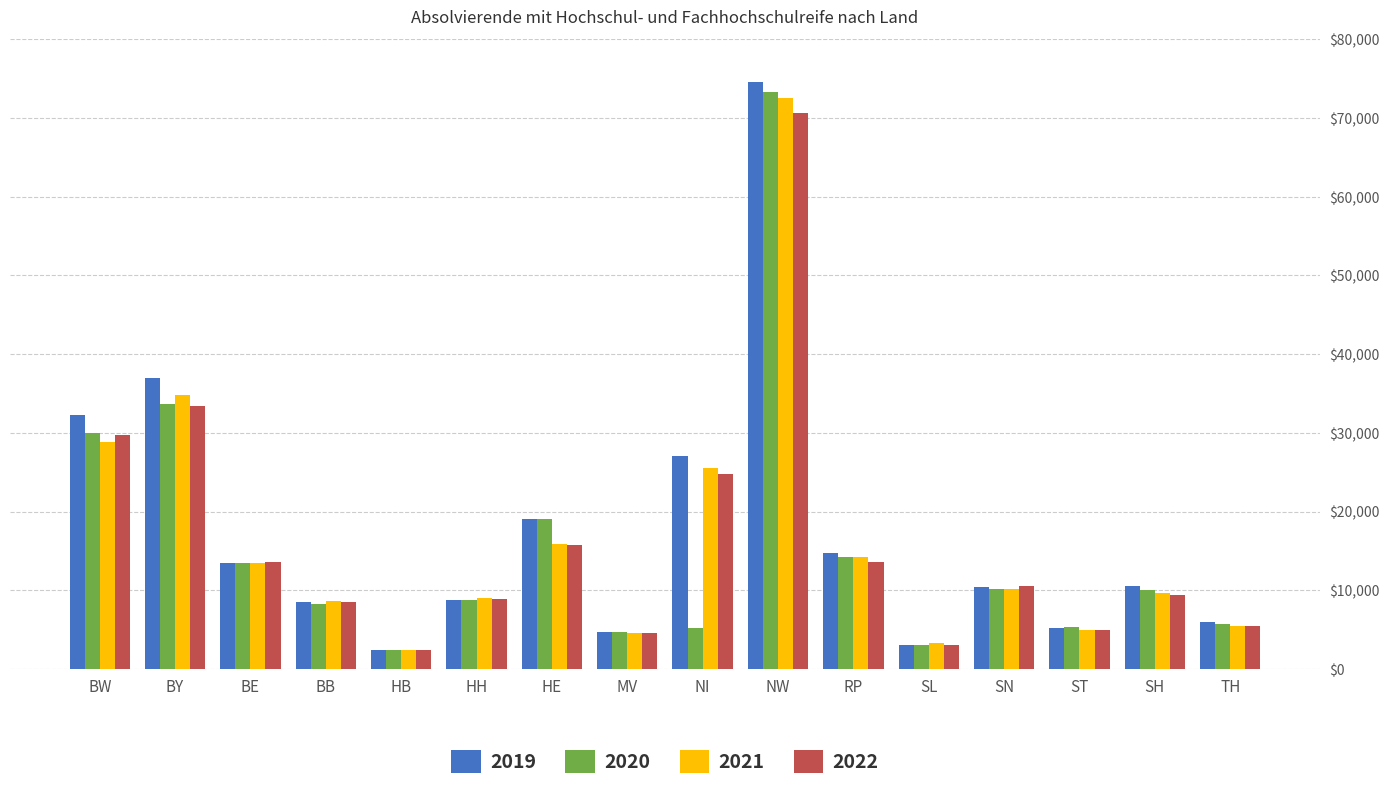

What is the average value of the 2020 series?

15452